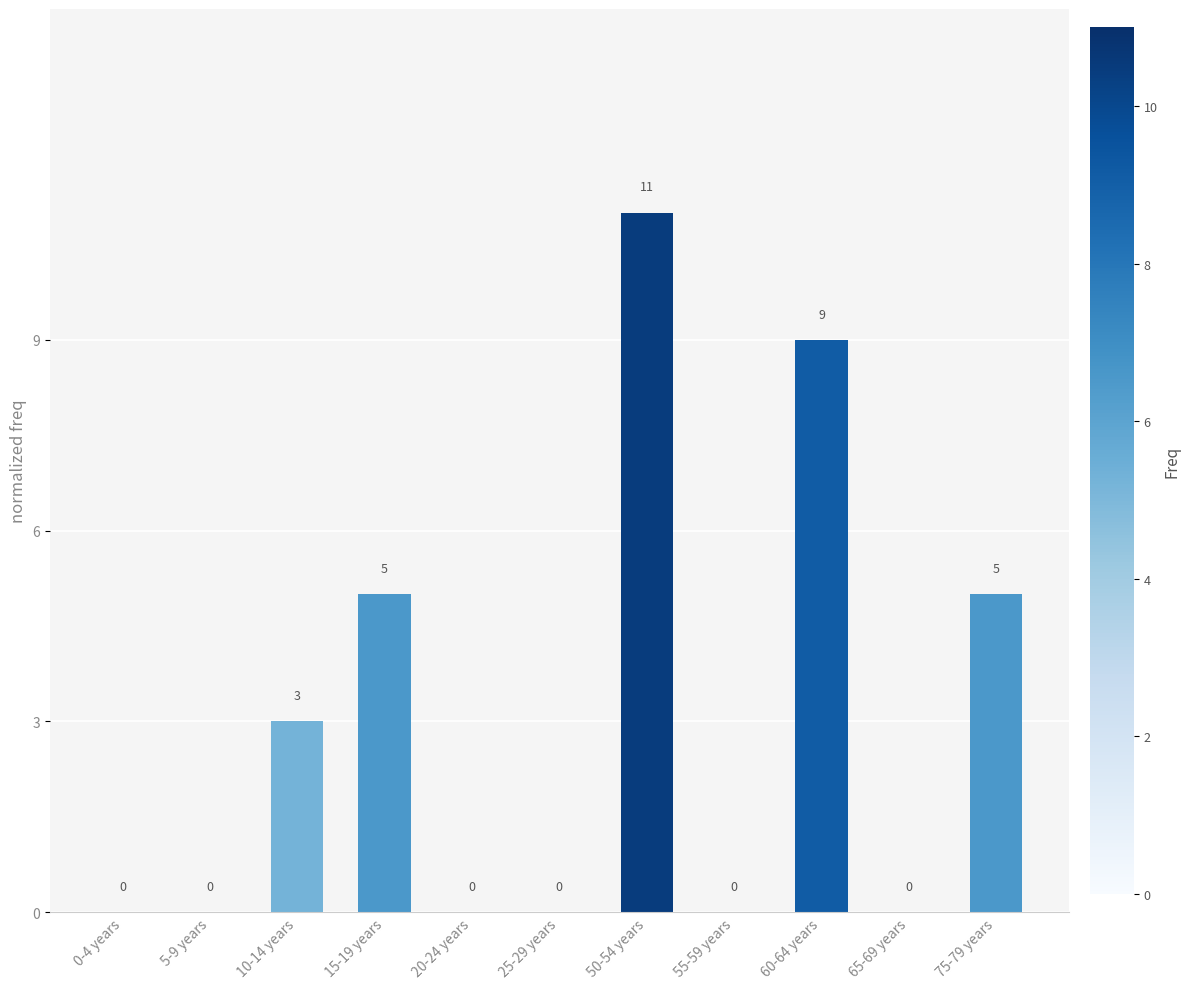

Which has a higher value, 5-9 years or 75-79 years?

75-79 years